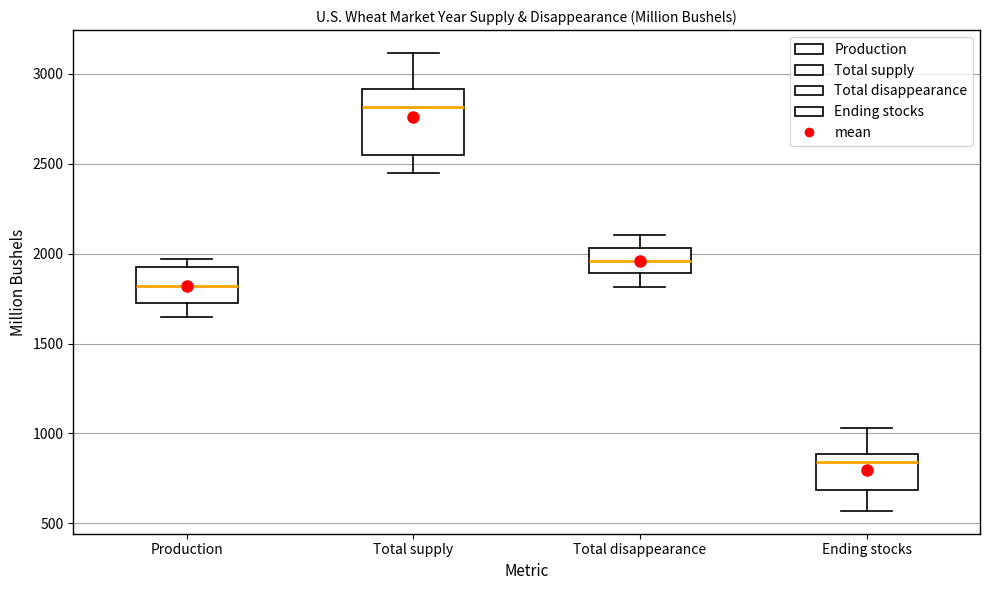

Reading left to right, read every box against the y-axis: the position of its median line, the range the box covers, and the ends of its whiskers. The values are not printed on the chart, so give them approximately, as read against the axis.

Production: median 1800, box 1750 to 1950, whiskers 1650 to 1950 (just above the box's upper edge)
Total supply: median 2800, box 2550 to 2900, whiskers 2450 to 3100
Total disappearance: median 1950, box 1900 to 2050, whiskers 1800 to 2100
Ending stocks: median 850, box 700 to 900, whiskers 550 to 1050